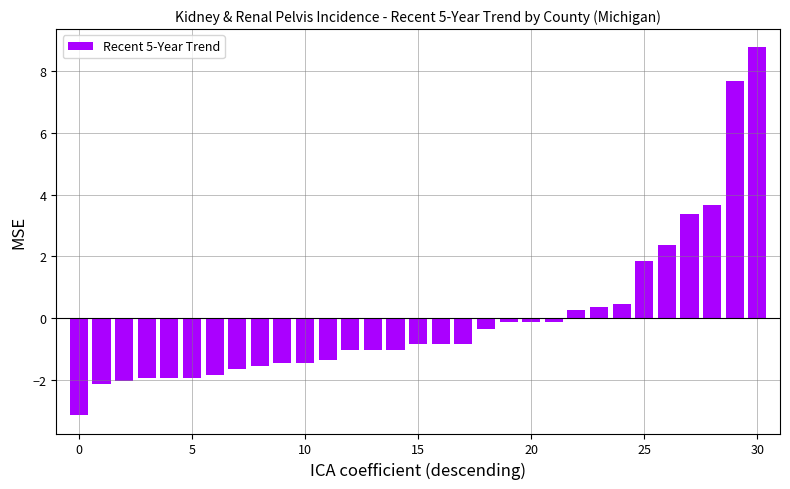

What is the greatest value displayed?

8.8